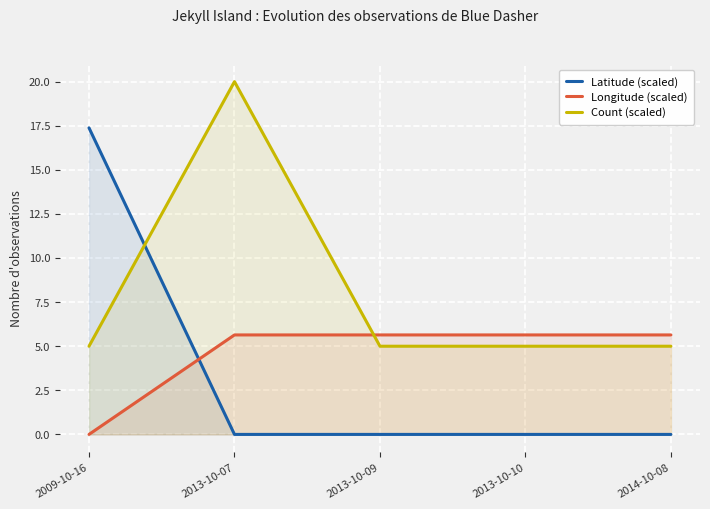

List the series in order of their peak value, lowest first.

Longitude (scaled), Latitude (scaled), Count (scaled)